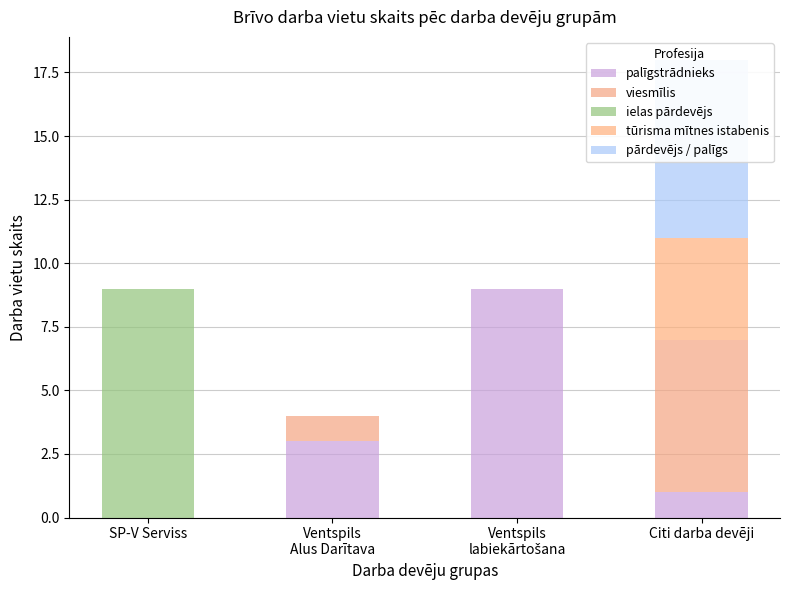

Are the bars grouped side by side (vs. stacked)?

Yes